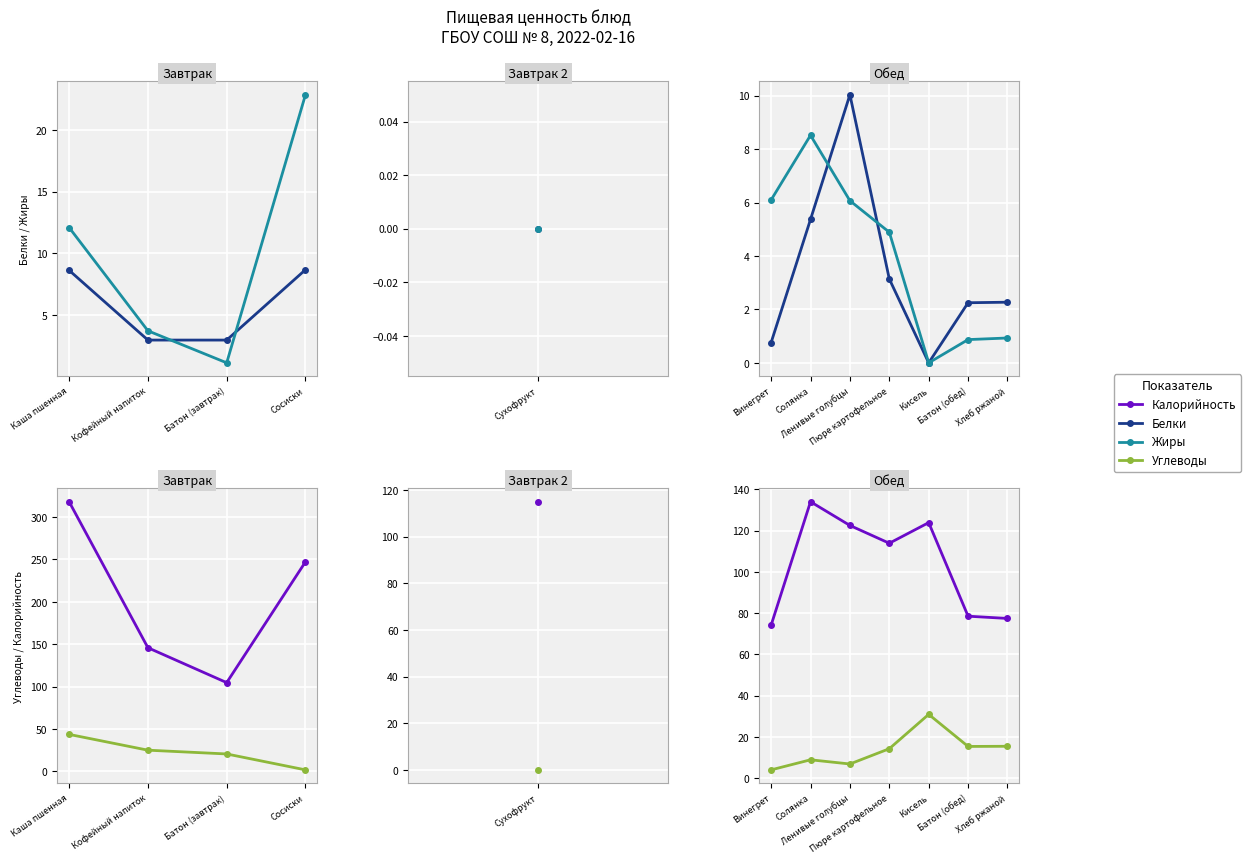

What is the difference between the second highest and second lowest values in the Белки series?

5.6